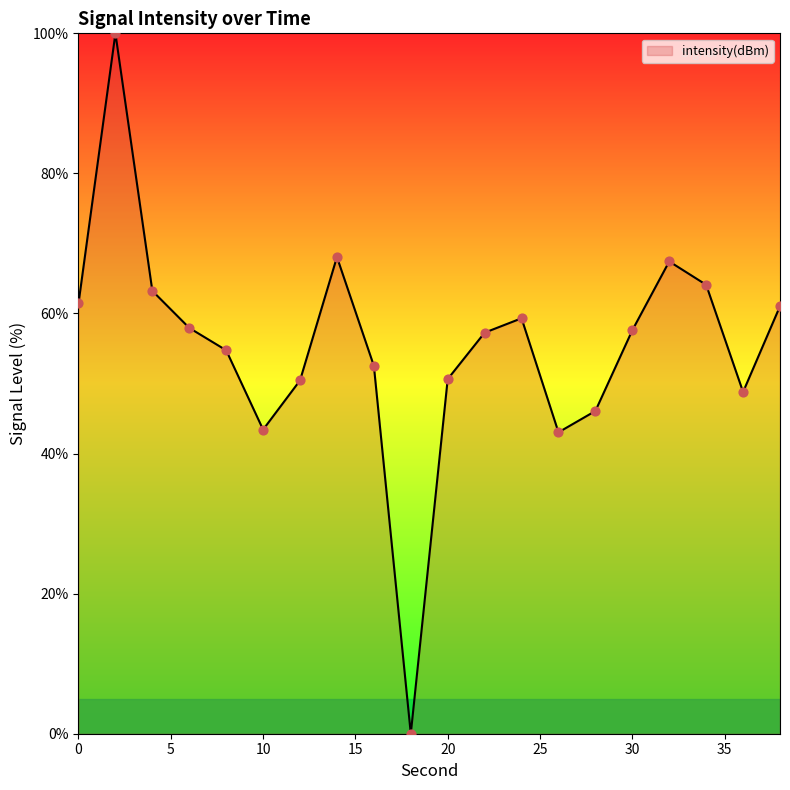

What is the difference between the maximum and minimum values?

100.0